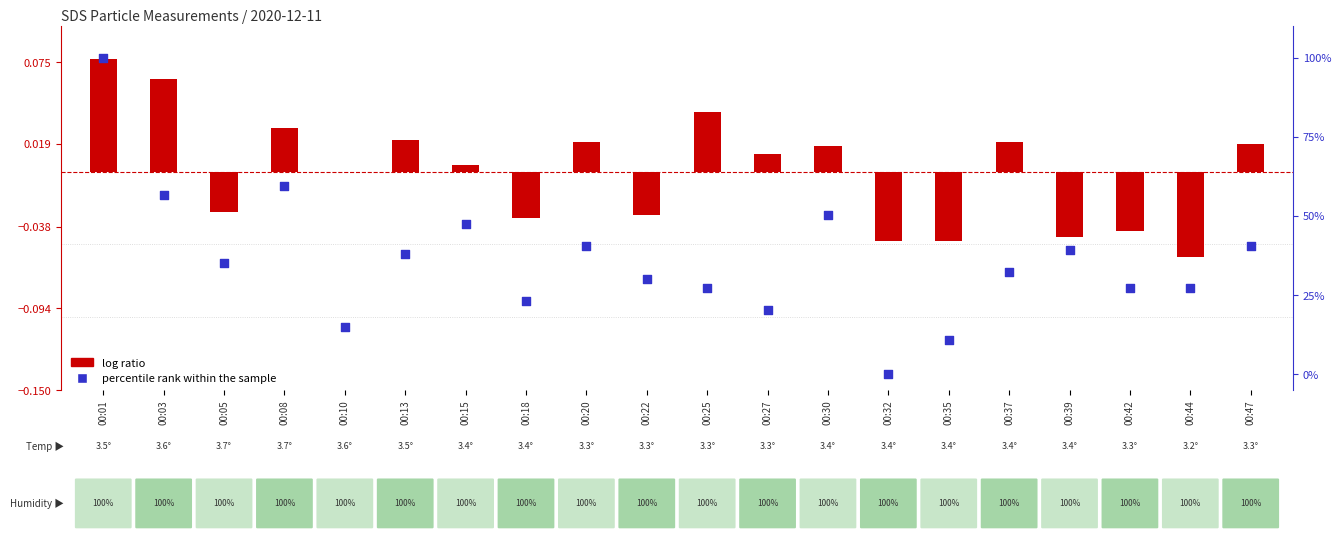

Which series has the largest total across all categories?

percentile rank within the sample